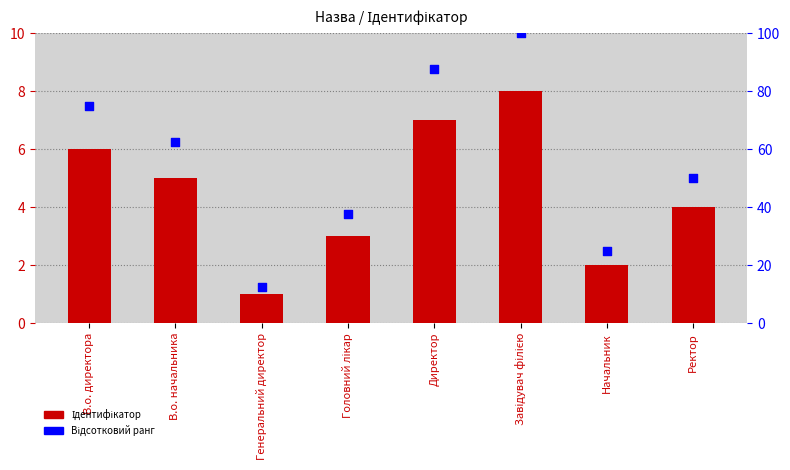

What is the total value across all series at Директор?

94.5